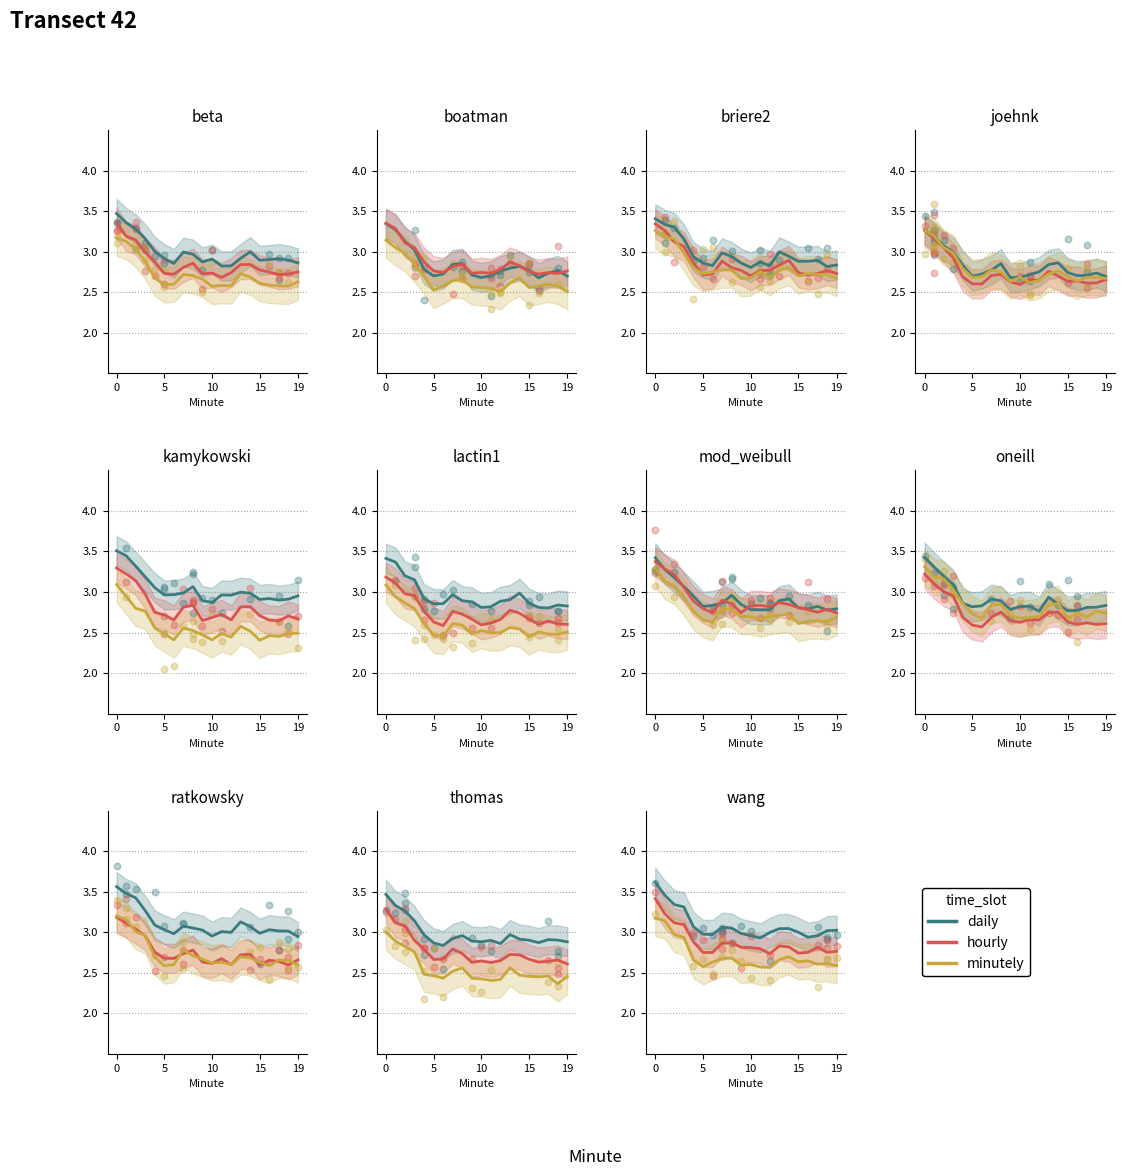

Which series has the largest total across all categories?

daily